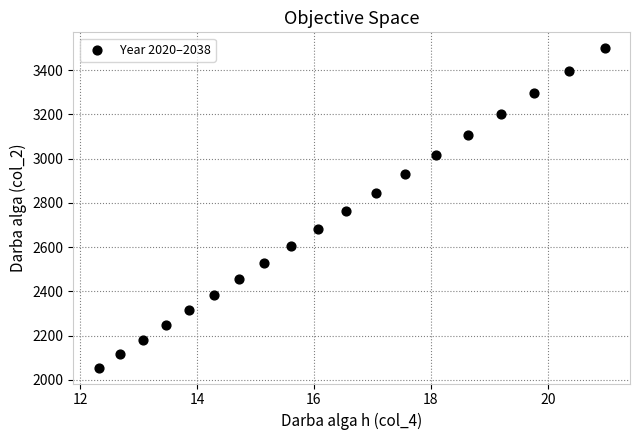

What is the range of Y values (max minus min)?

1443.7